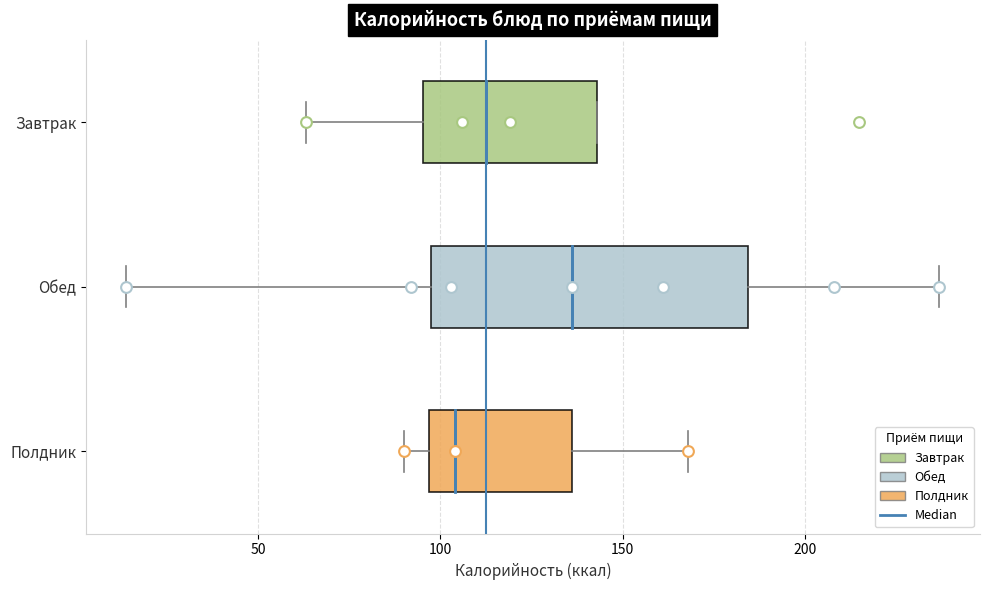

Which box's median line is the furthest to the right?

Обед